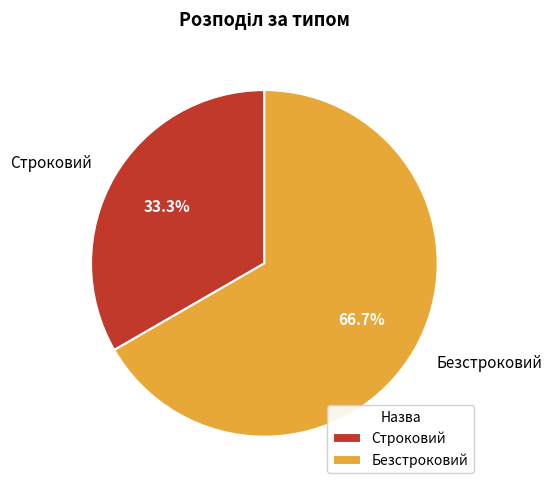

Combined, do Безстроковий and Строковий account for over 50%?

Yes